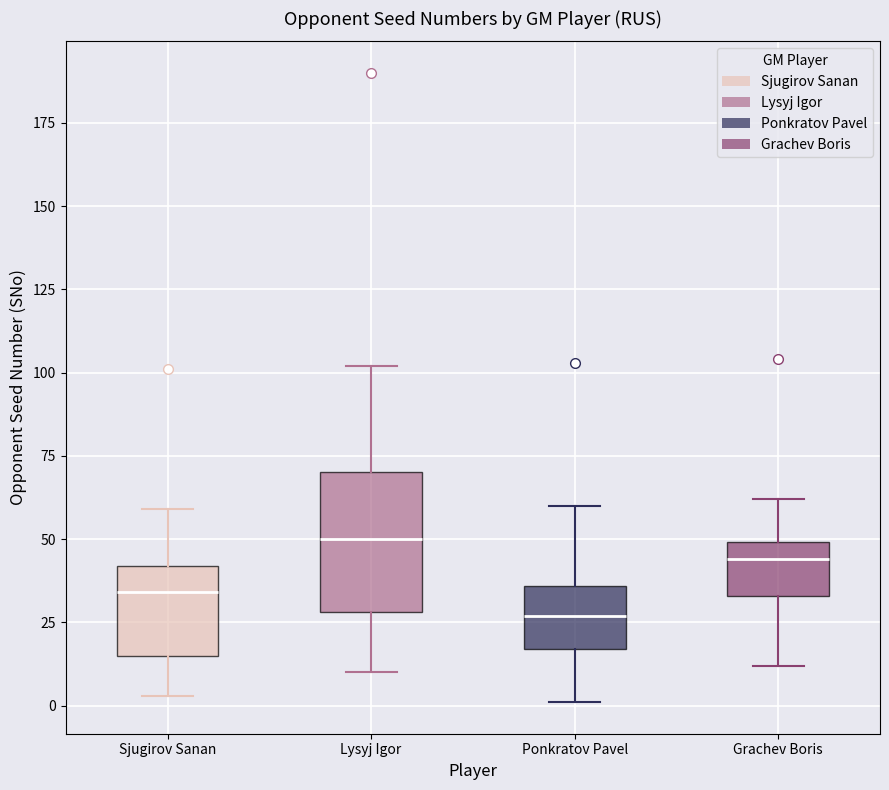

Which box is the tallest, from its lower edge to its upper edge?

Lysyj Igor